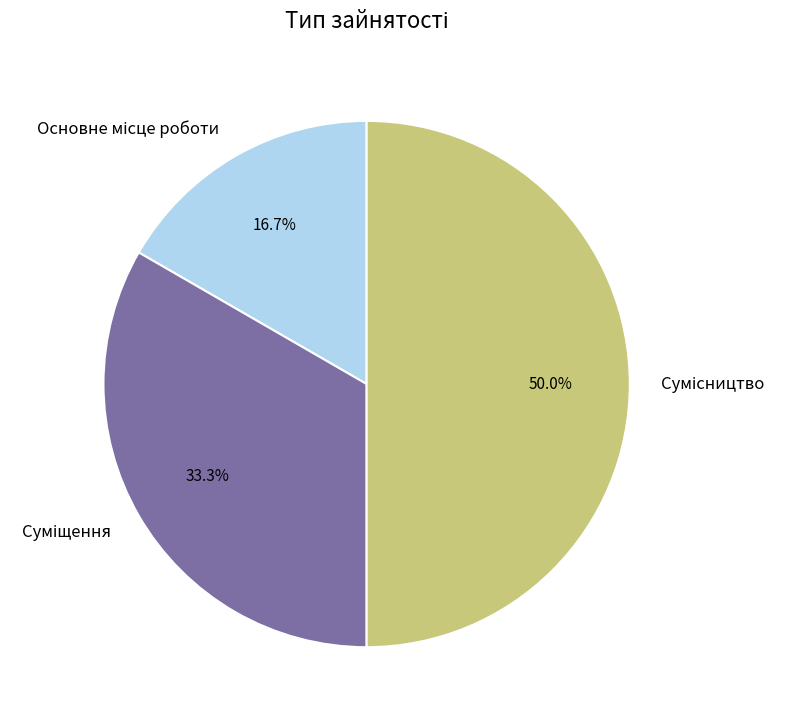

Is the sum of Основне місце роботи and Сумісництво greater than half?

Yes